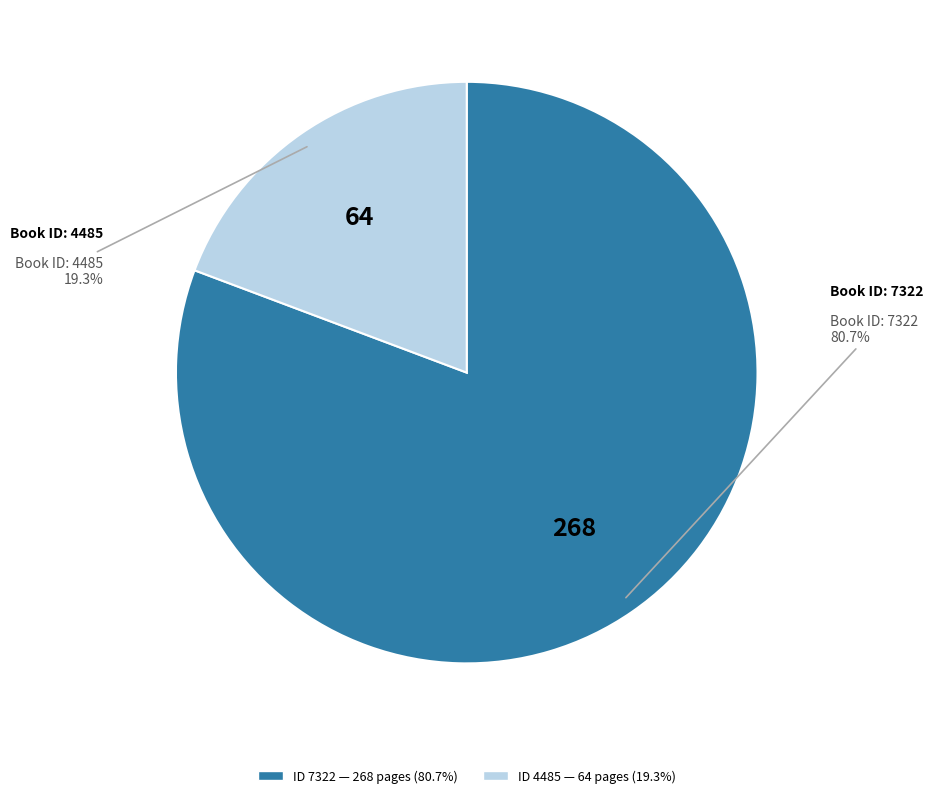

Does any single category account for the majority?

Yes